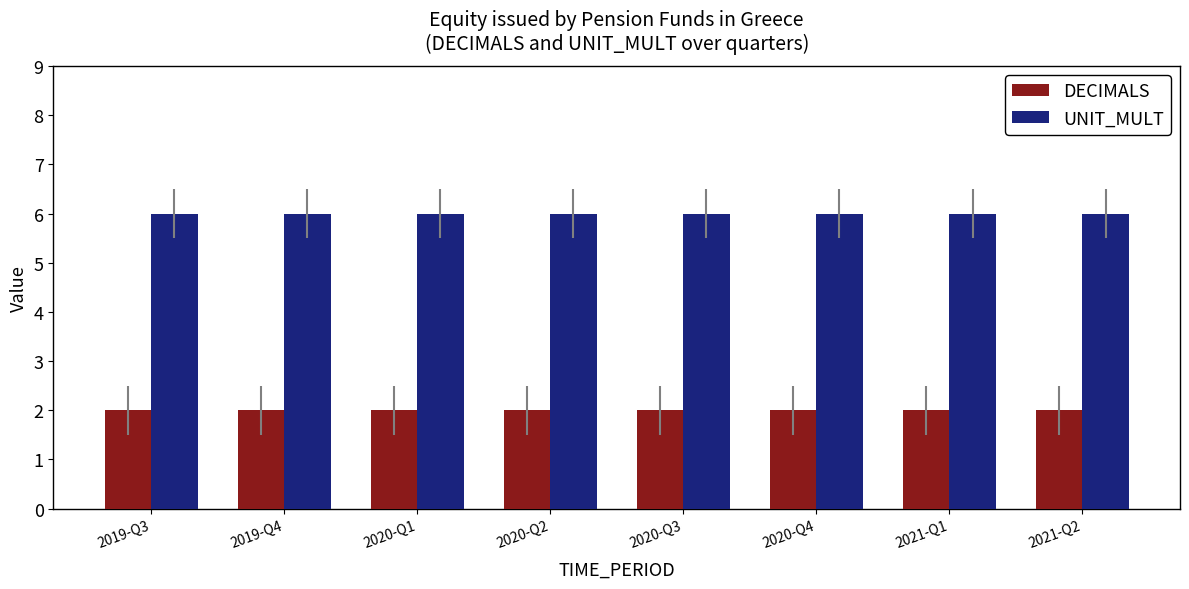

What is the average value of the DECIMALS series?

2